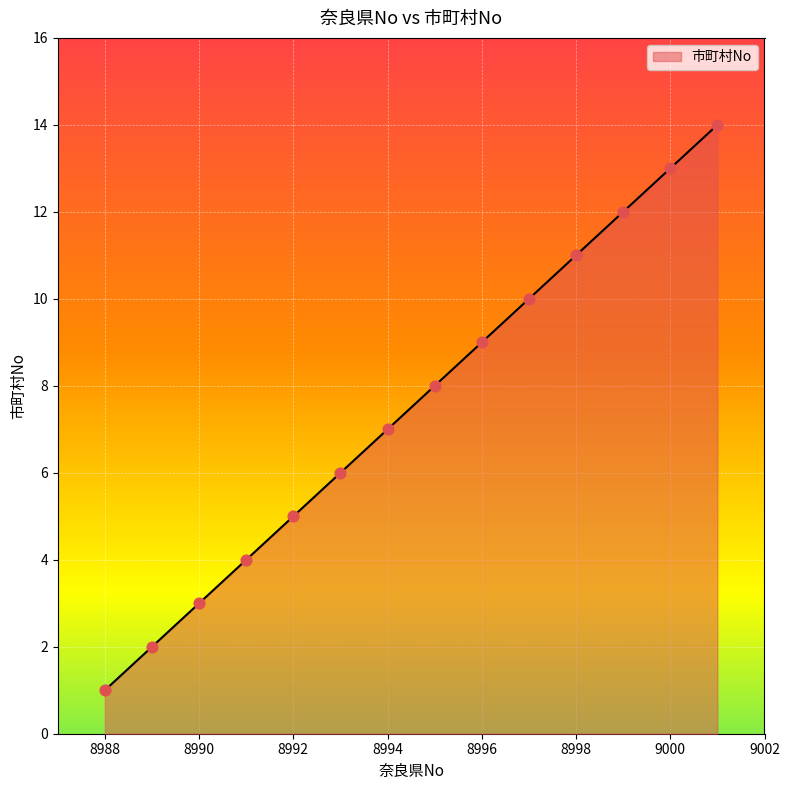

What is the greatest value displayed?

14